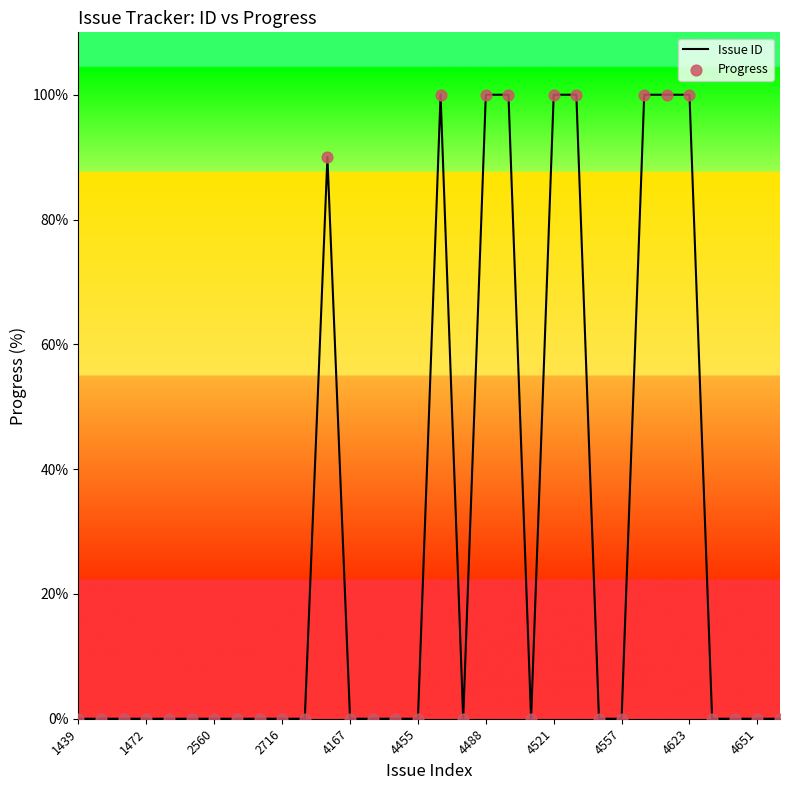

What is the greatest value displayed?

100